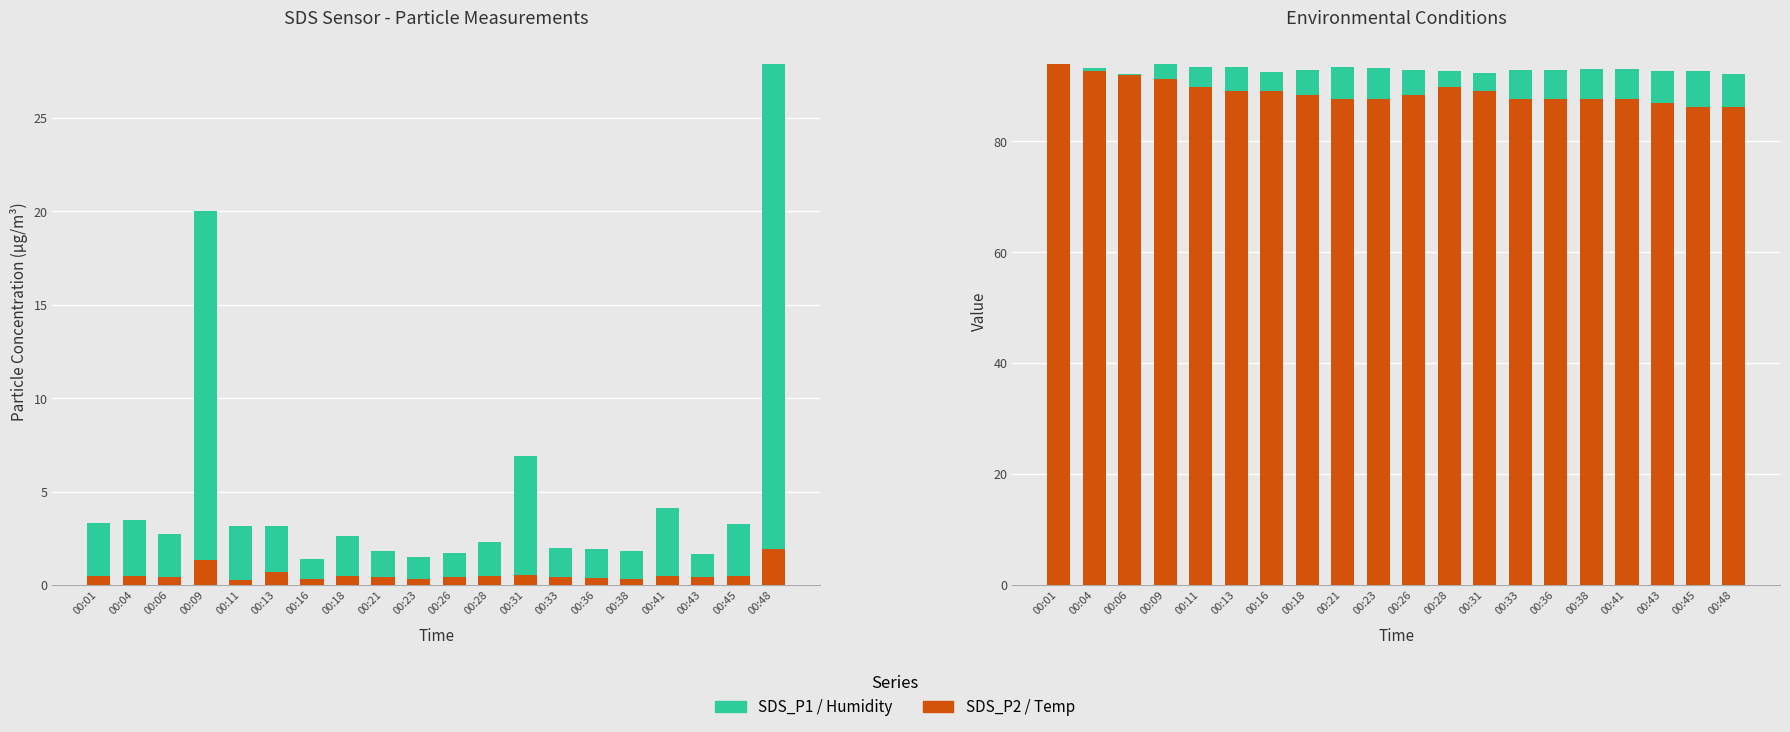

At 00:48, list the series in order from largest to smallest.

Humidity (%), Temp (°C, scaled), SDS_P1, SDS_P2